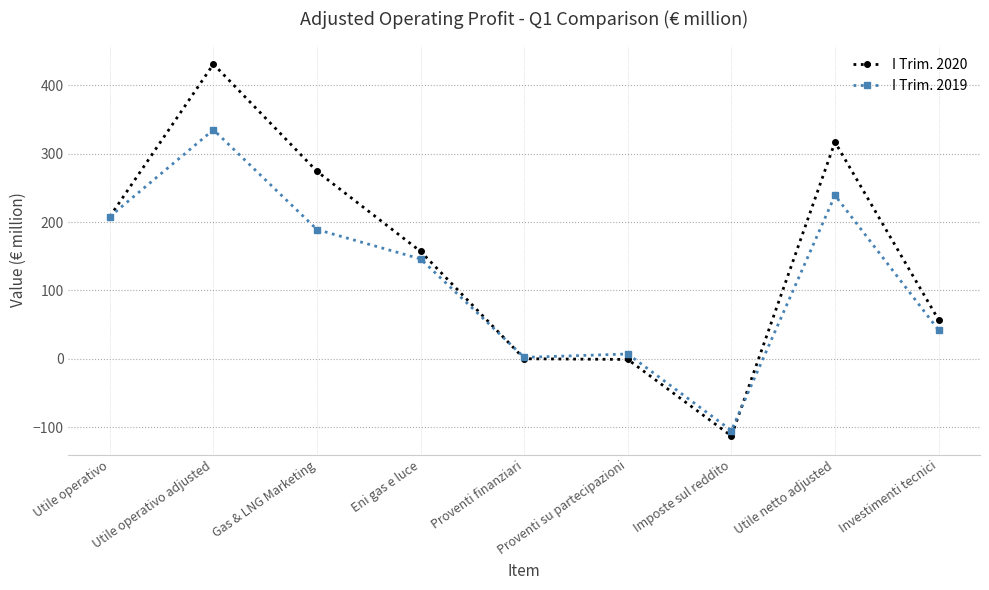

At how many categories does at least one series exceed 285?

2